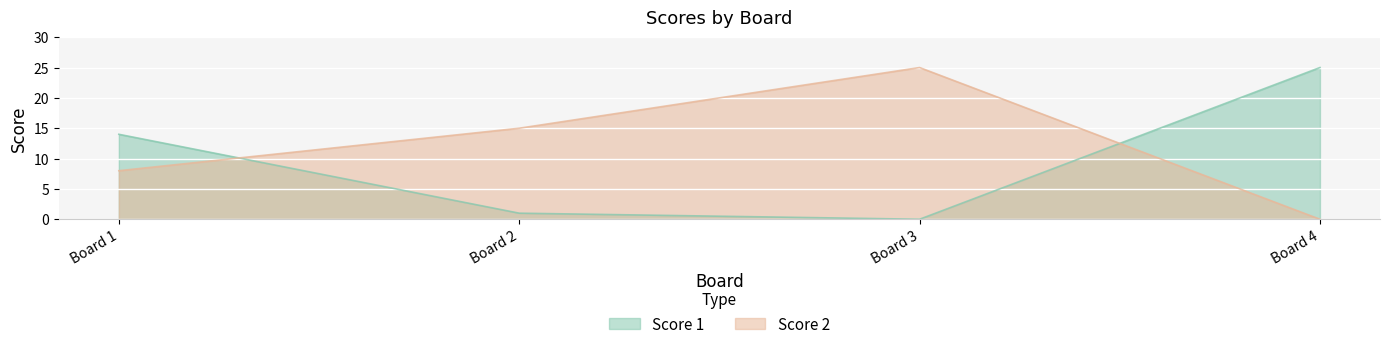

Is the value of Score 1 at Board 1 greater than the value of Score 2 at Board 1?

Yes